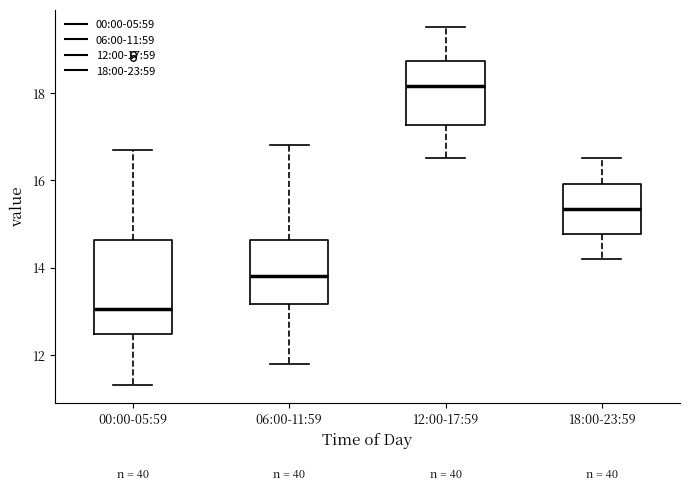

Reading left to right, read every box against the y-axis: the position of its median line, the range the box covers, and the ends of its whiskers. The values are not printed on the chart, so give them approximately, as read against the axis.

00:00-05:59: median 13.0, box 12.4 to 14.6, whiskers 11.4 to 16.8
06:00-11:59: median 13.8, box 13.2 to 14.6, whiskers 11.8 to 16.8
12:00-17:59: median 18.2, box 17.2 to 18.8, whiskers 16.6 to 19.6
18:00-23:59: median 15.4, box 14.8 to 16.0, whiskers 14.2 to 16.6